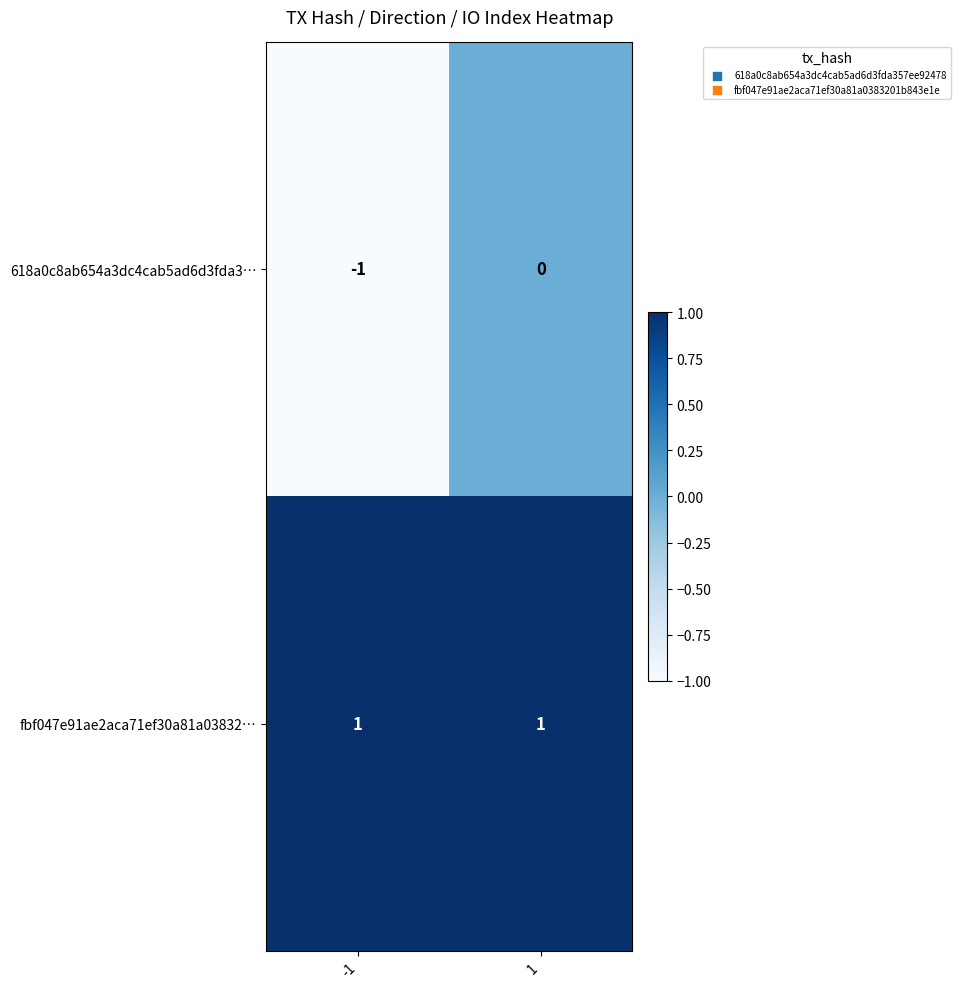

List the series in order of their overall mean, lowest first.

618a0c8ab654a3dc4cab5ad6d3fda3…, fbf047e91ae2aca71ef30a81a03832…